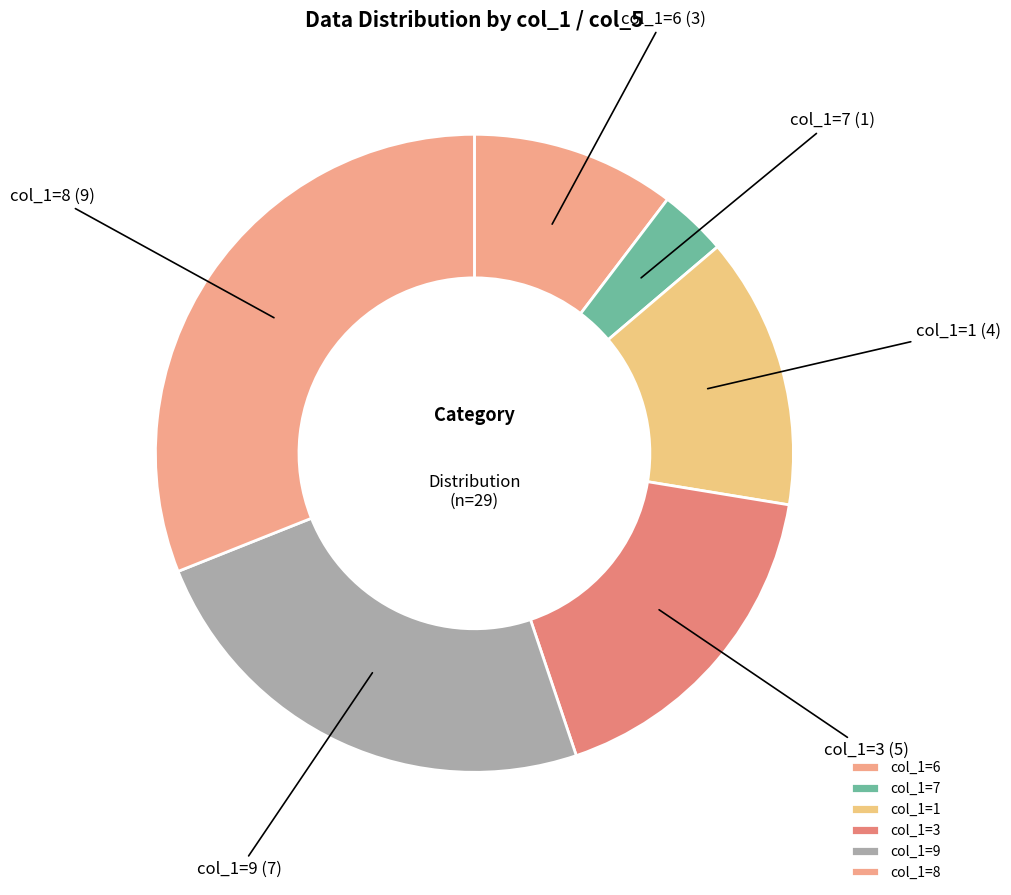

What is the smallest slice in the pie chart?

col_1=7